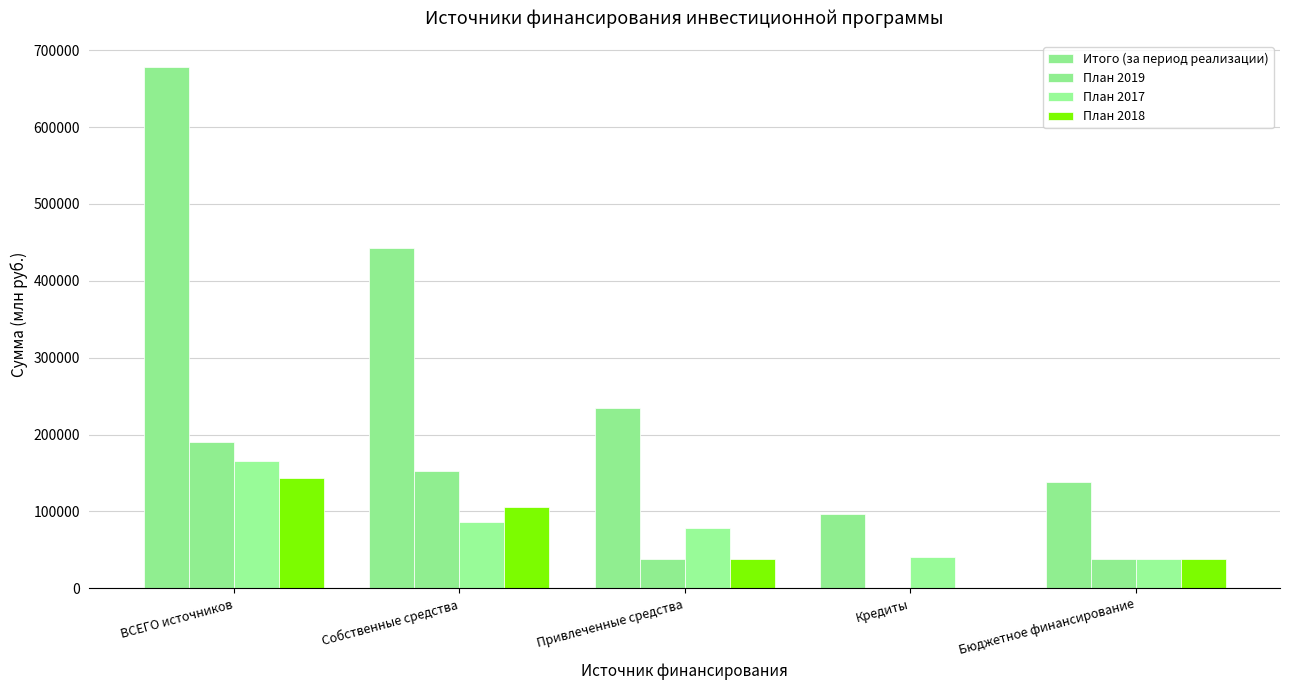

What position from the right is Привлеченные средства?

3